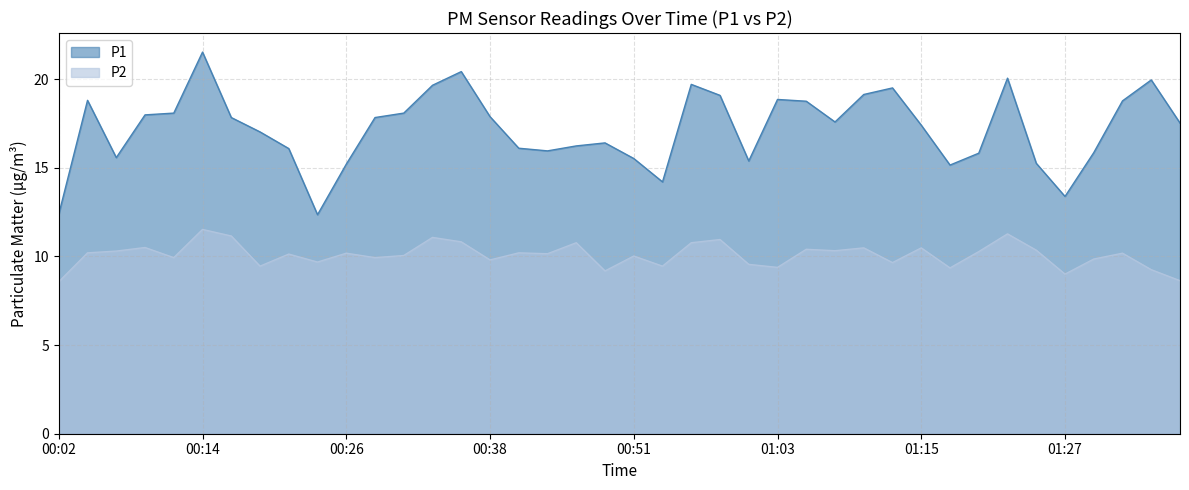

At which label does P2 reach its peak?

00:14